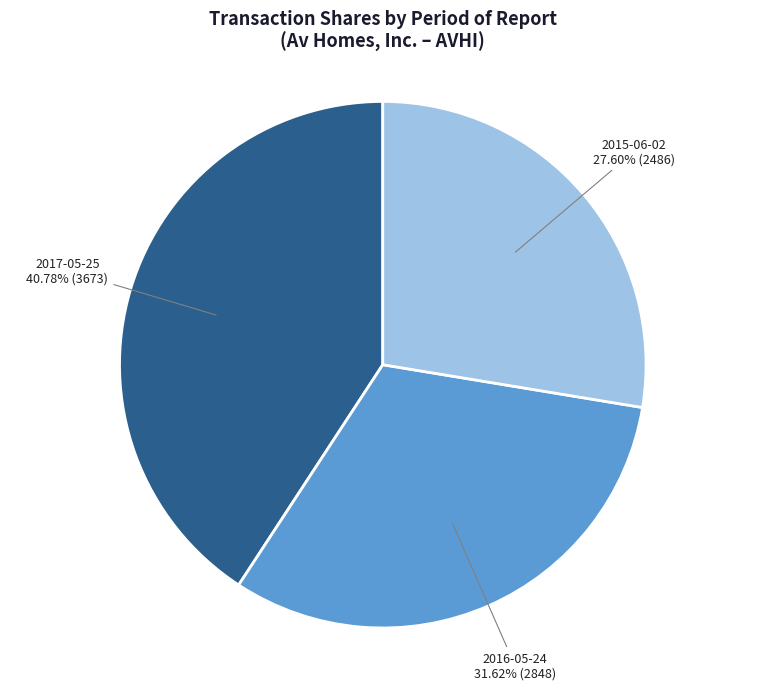

Which has a higher value, 2016-05-24 or 2017-05-25?

2017-05-25